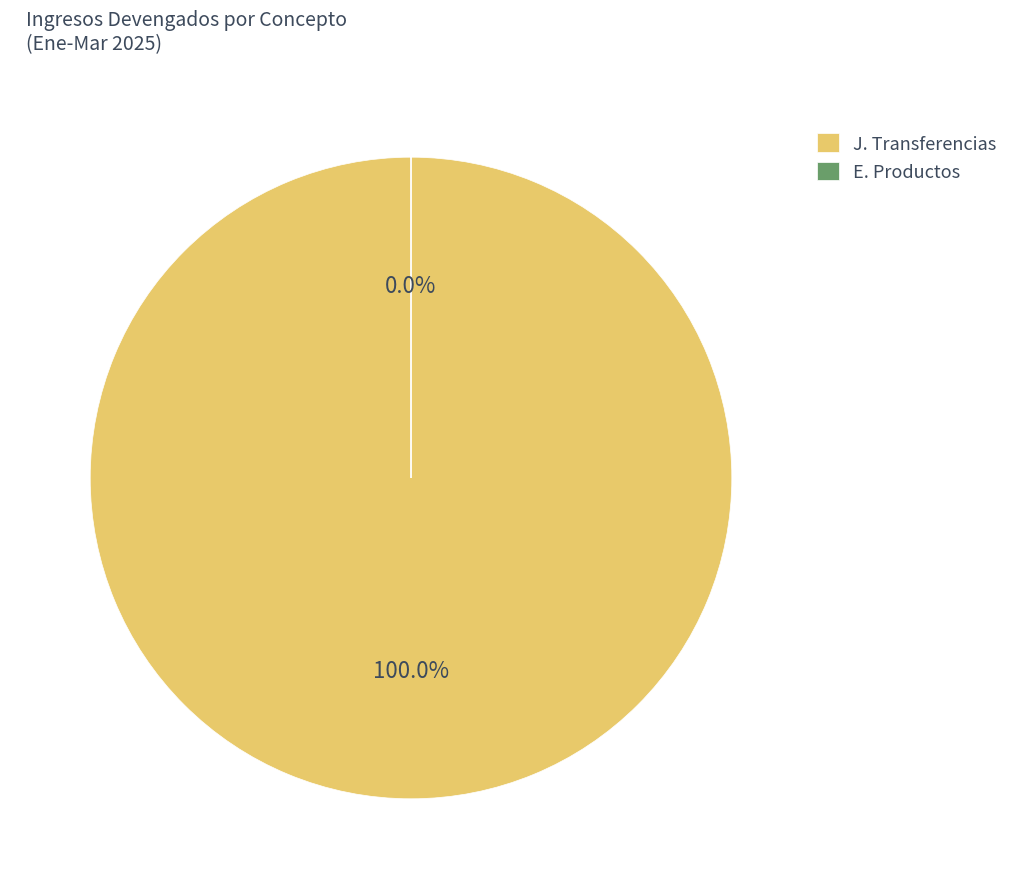

Do Transferencias and Productos together represent more than half of the pie?

Yes